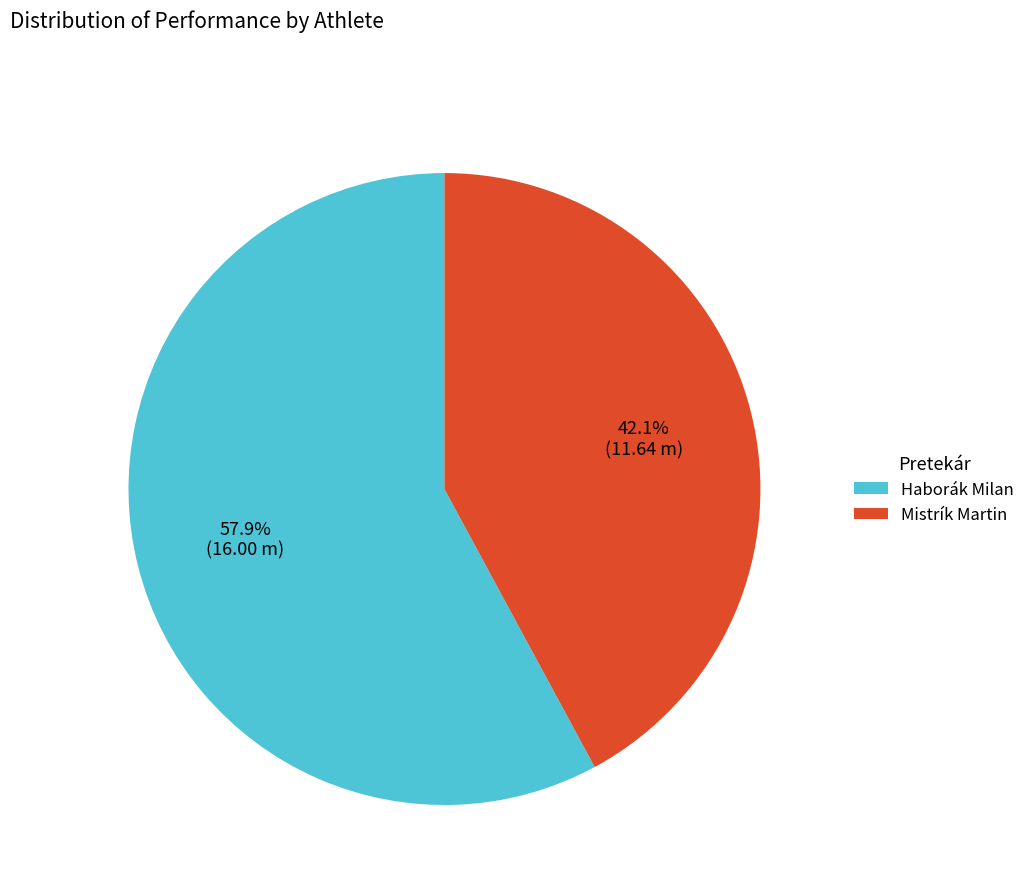

Count the number of slices in the pie.

2